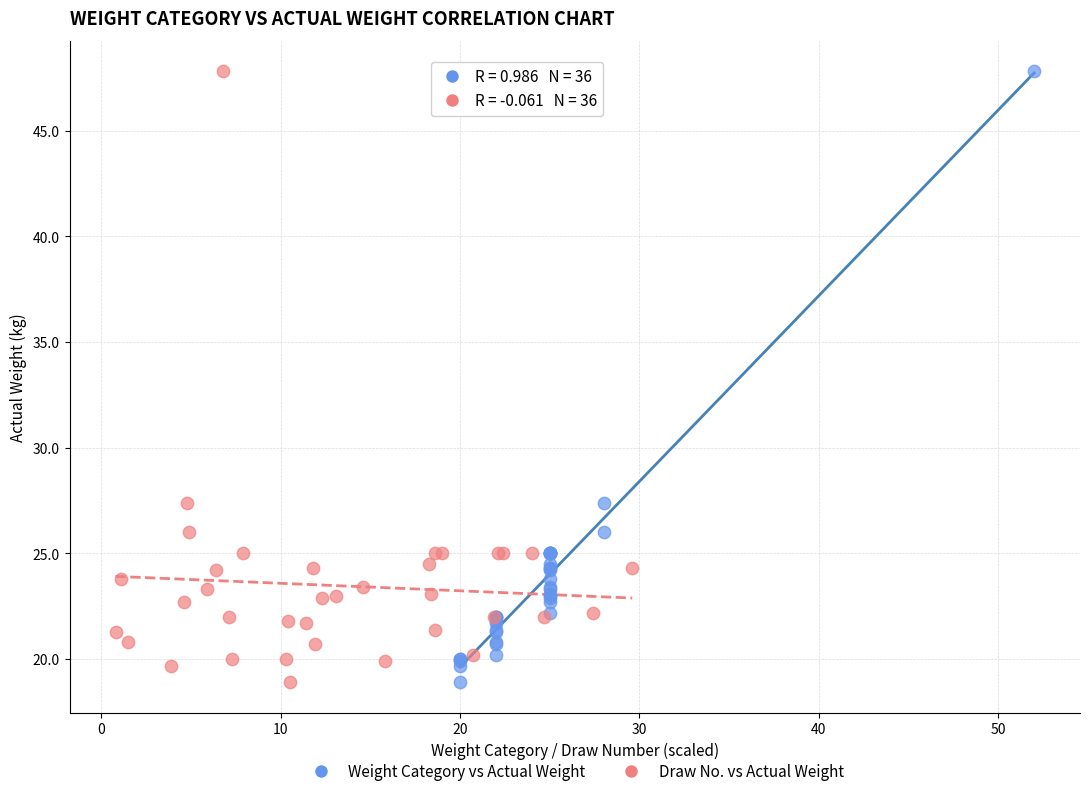

What are all the series names shown in the legend?

Weight Category vs Actual Weight, Draw No. vs Actual Weight